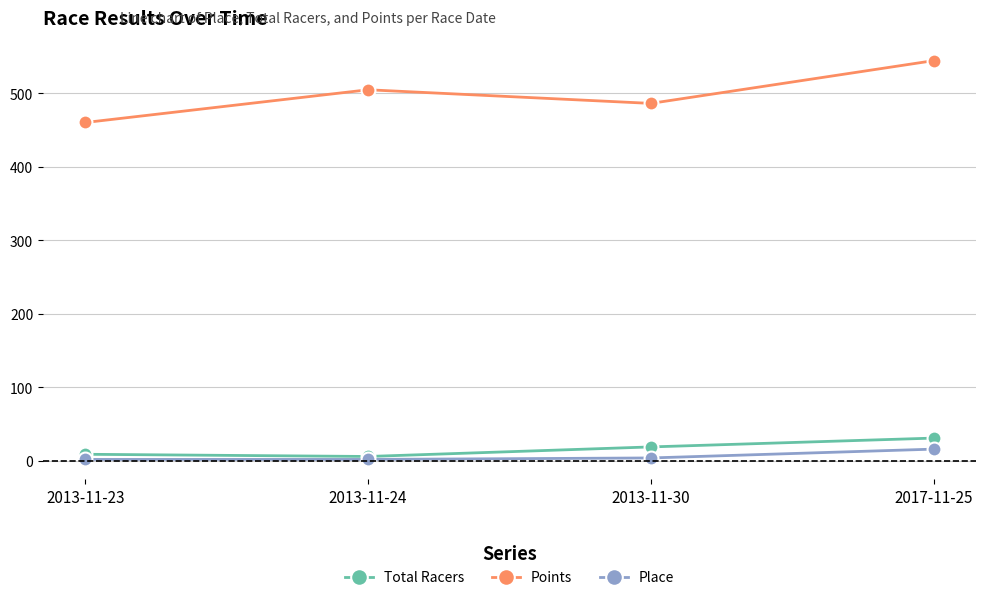

Where does the Points series first go above 504?

2013-11-24